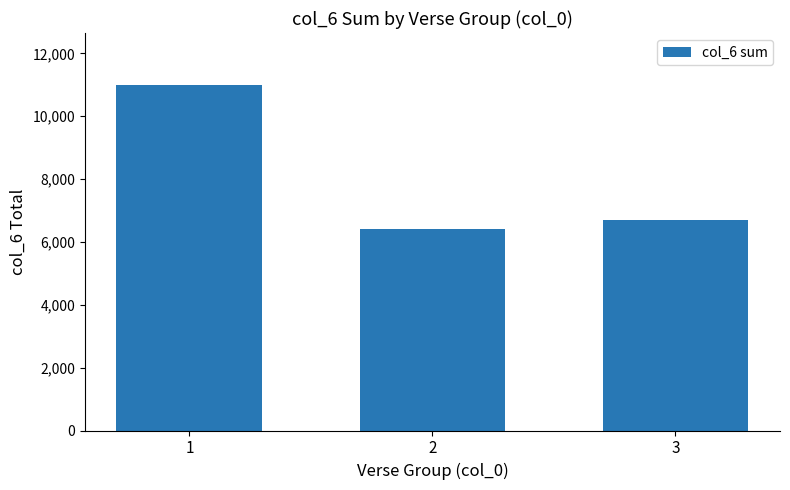

What is the difference between the values at 3 and 1?

4311